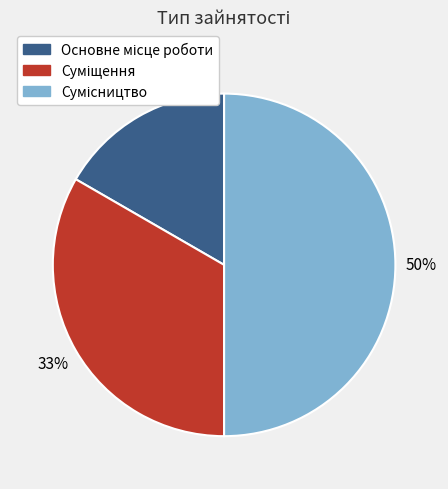

To the nearest percent, what is the average slice percentage?

33%